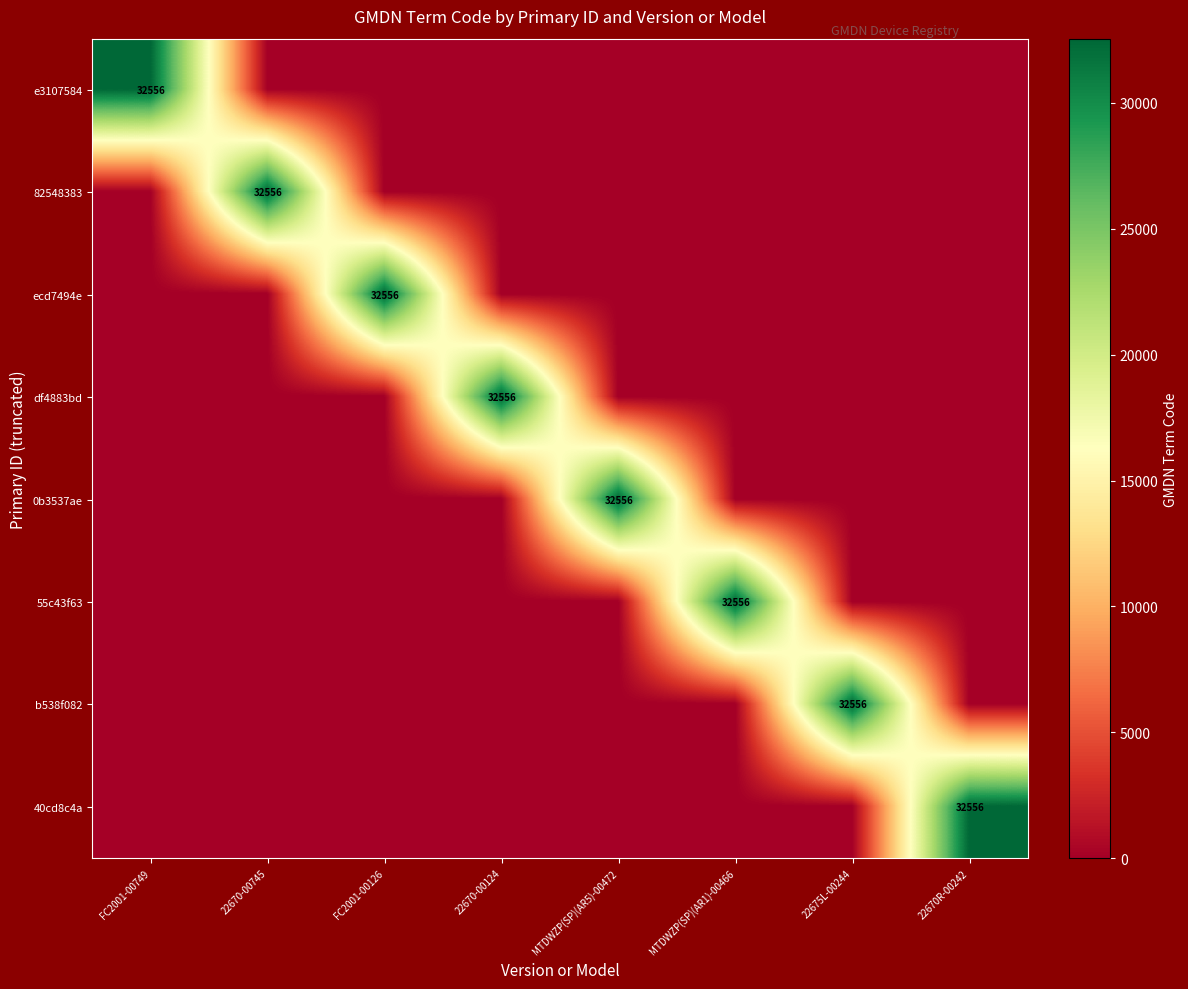

True or false: df4883bd has a value of 17612 at 22670-00124.

False